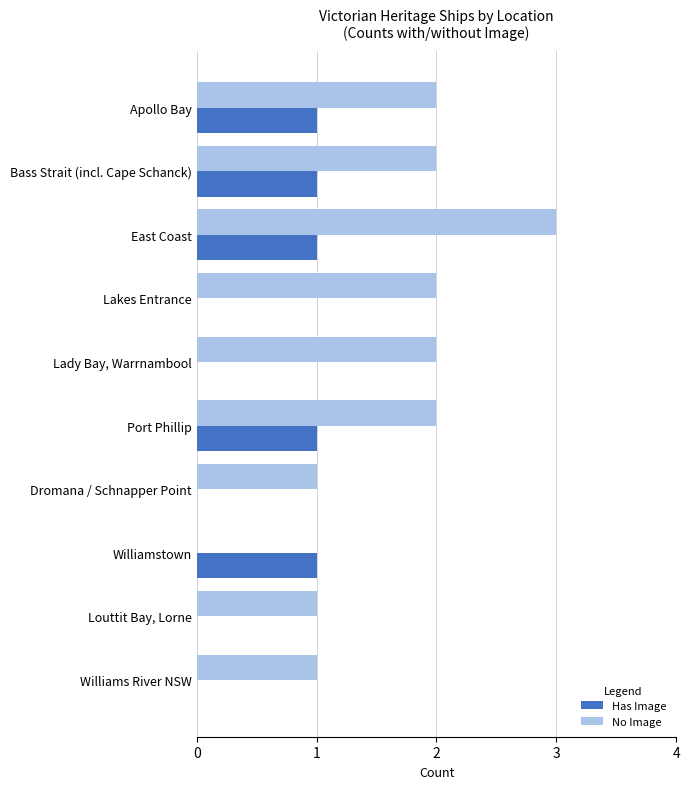

What is the total value across all series at Apollo Bay?

3